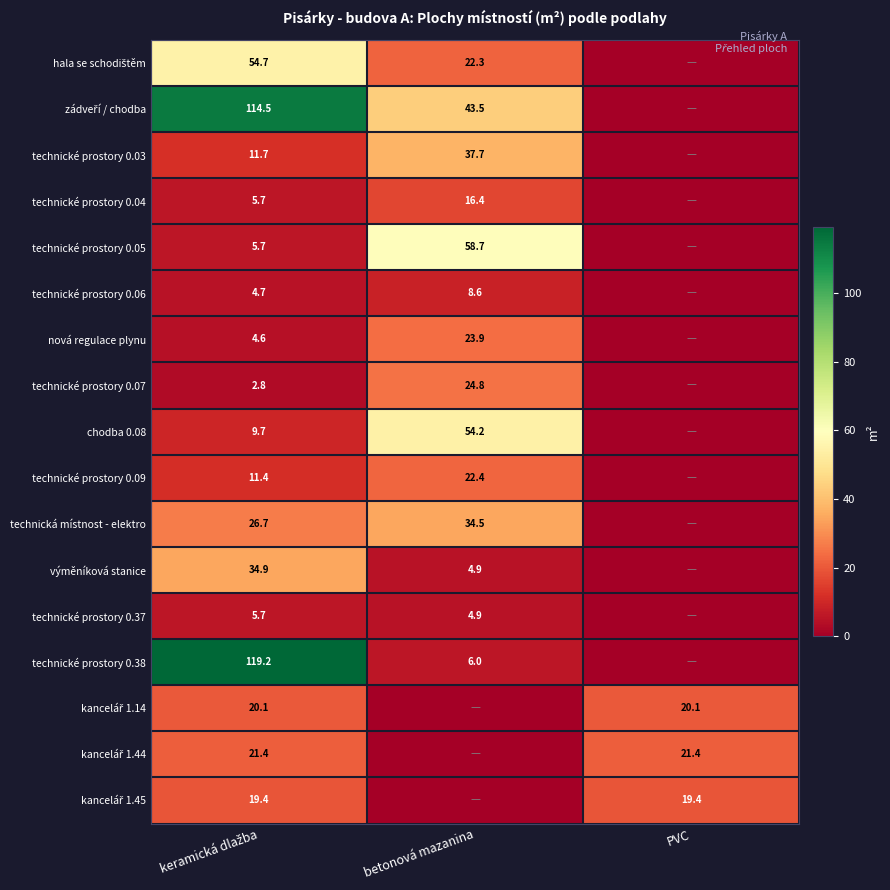

True or false: chodba 0.08 has a value of 54.2 at betonová mazanina.

True